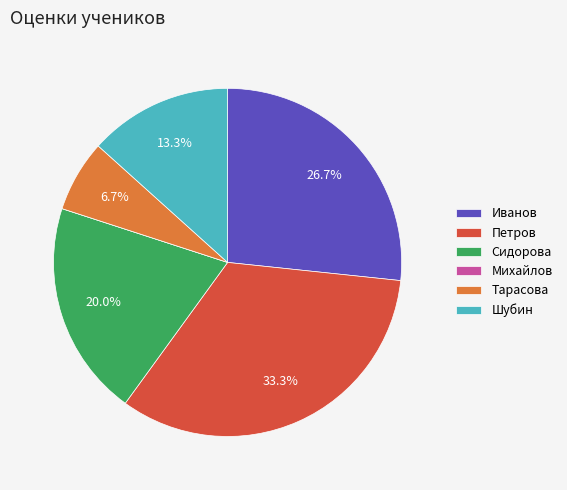

To the nearest percent, what is the average slice percentage?

17%